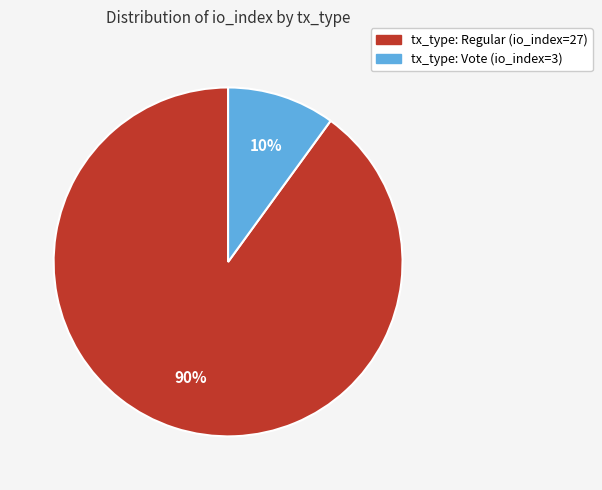

What is the ratio of the value at tx_type: Vote (io_index=3) to the value at tx_type: Regular (io_index=27)?

0.1